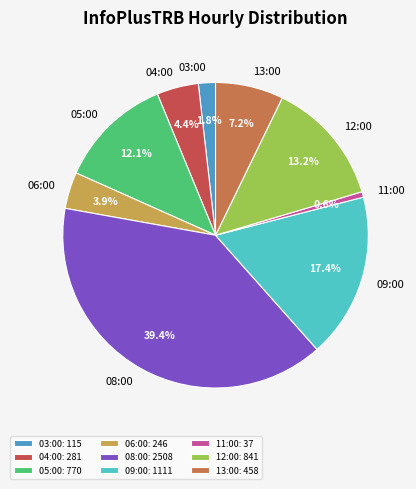

Is it true that 04:00 is 11% of the pie?

False